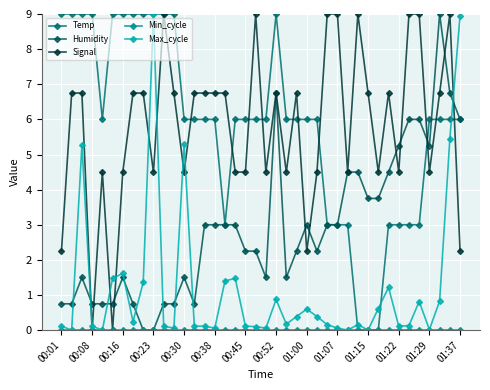

What is the average value of the Signal series?

5.8